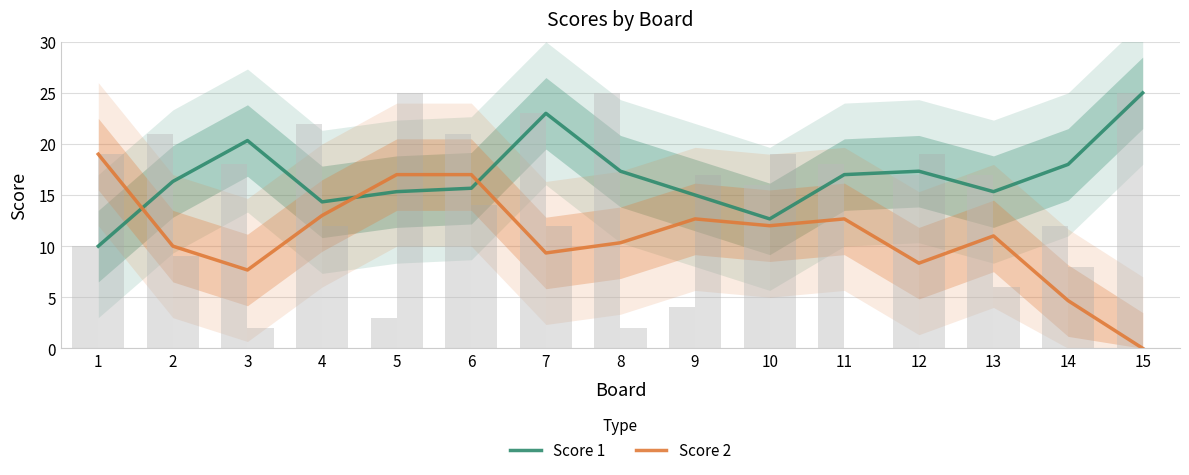

Where does the Score 2 series first go above 10?

1